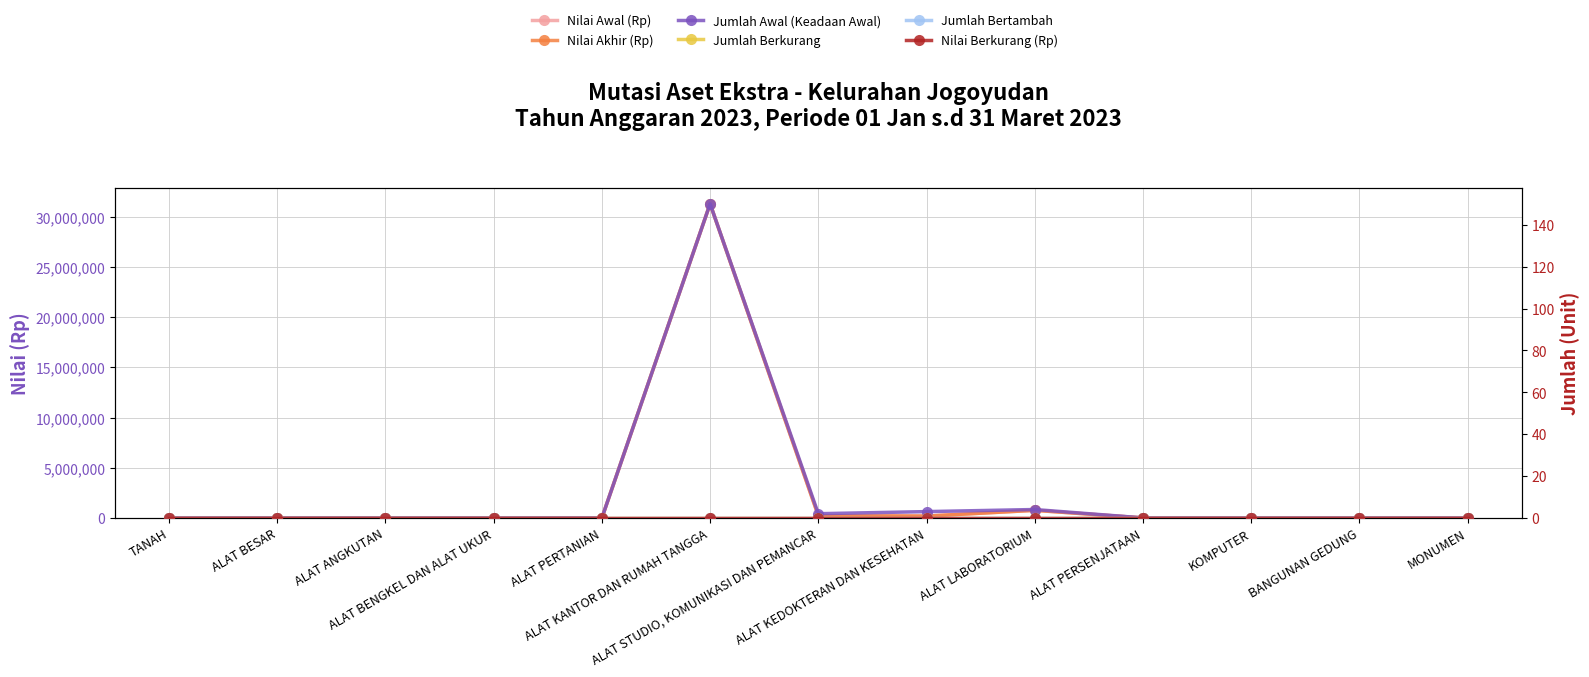

What is the label of the 6th point from the right?

ALAT KEDOKTERAN DAN KESEHATAN